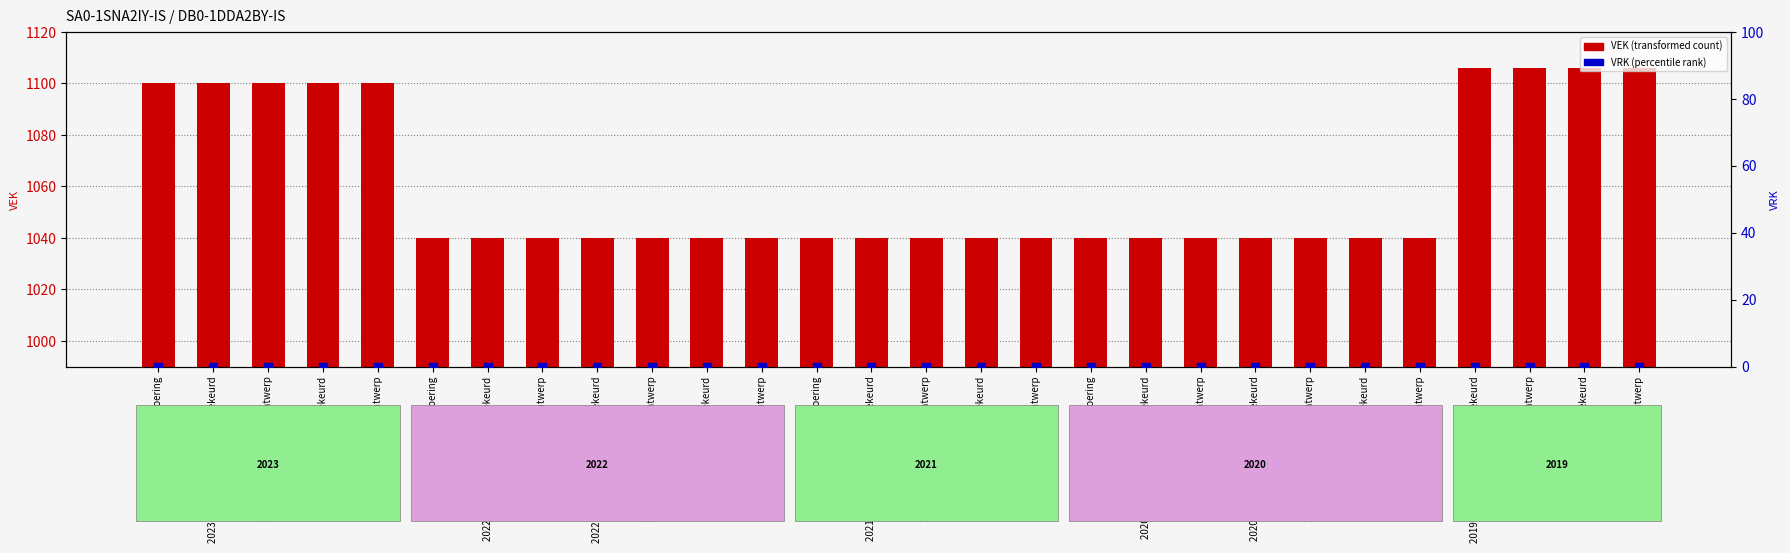

At how many categories does at least one series exceed 511?

28